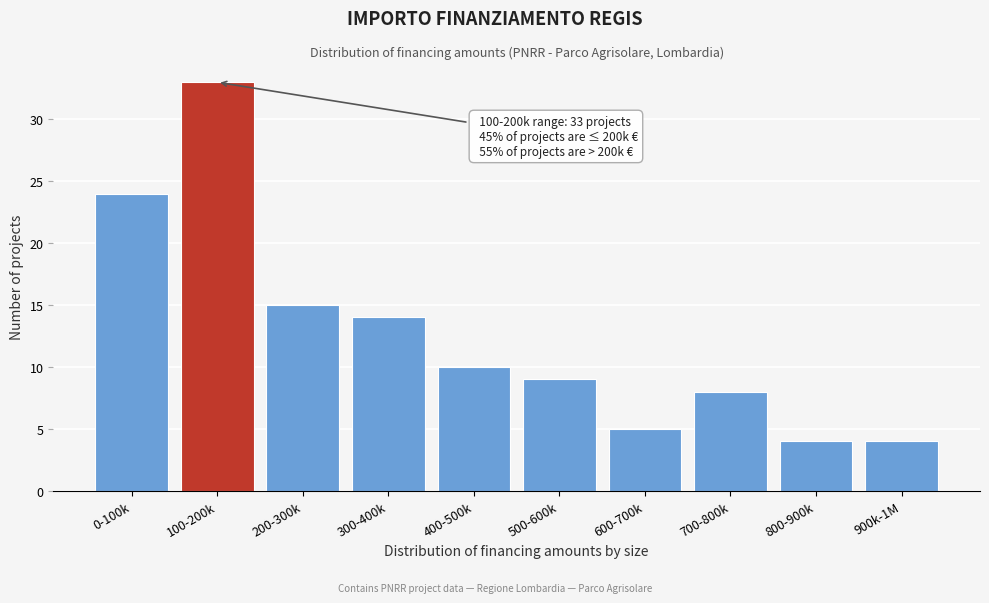

Reading left to right, list all the values displayed in this chart.

0-100k=24	100-200k=33	200-300k=15	300-400k=14	400-500k=10	500-600k=9	600-700k=5	700-800k=8	800-900k=4	900k-1M=4